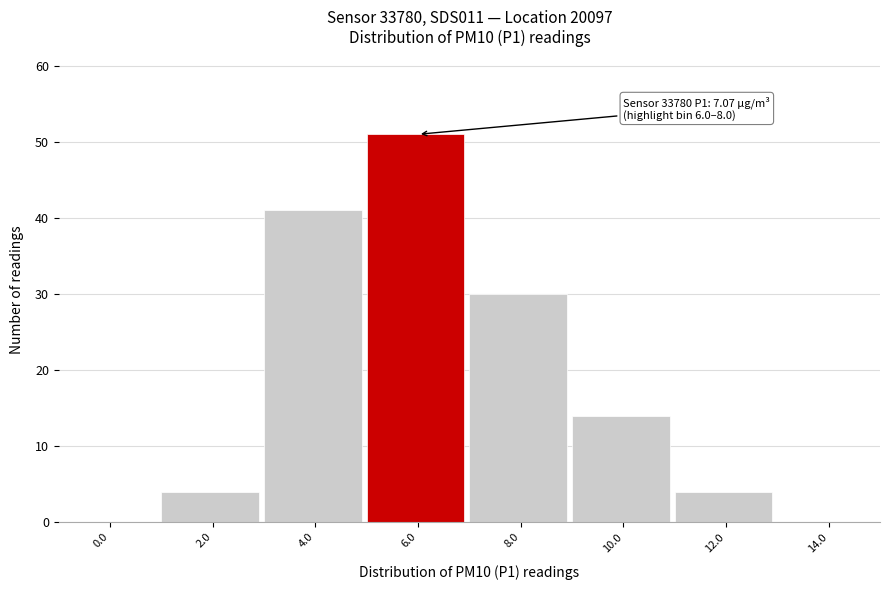

Reading right to left, extract all data points from this chart.

14.0=0	12.0=4	10.0=14	8.0=30	6.0=51	4.0=41	2.0=4	0.0=0